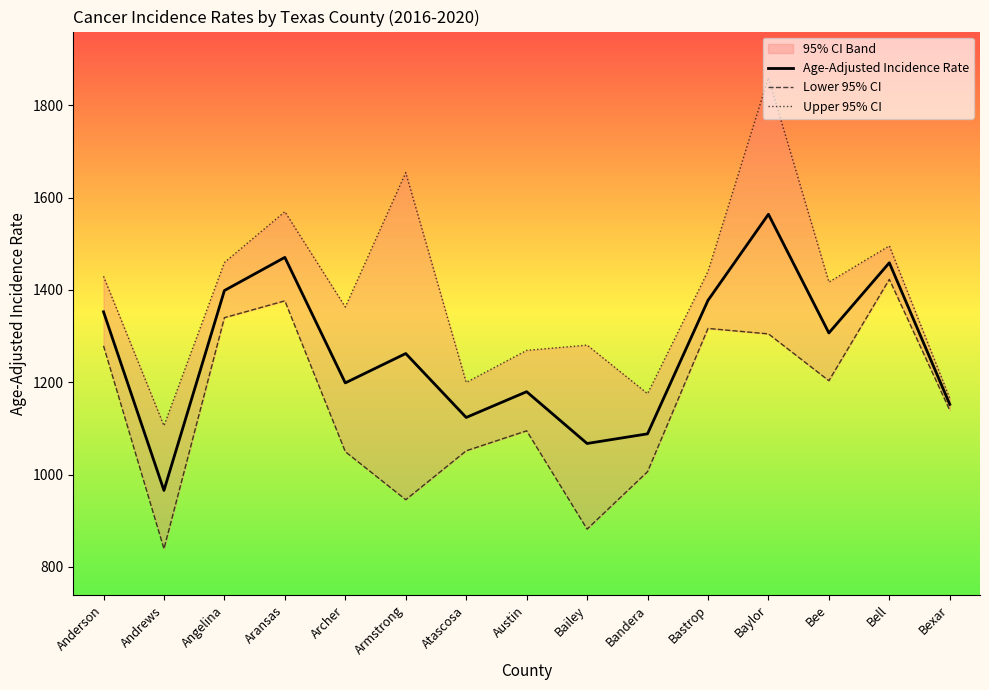

At which category does Upper 95% CI reach its first local peak?

Aransas